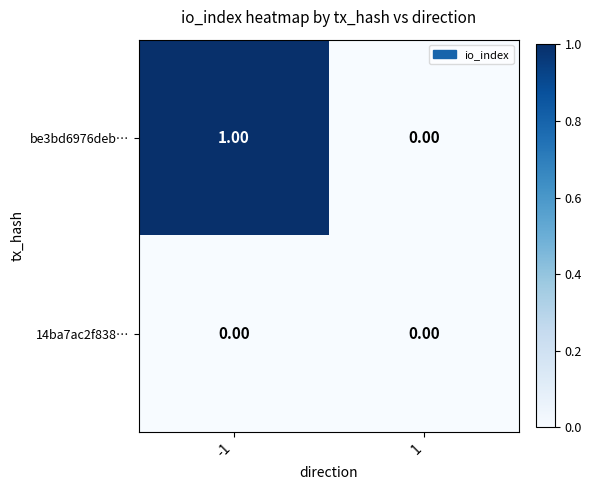

Which label corresponds to the largest value in the chart?

-1